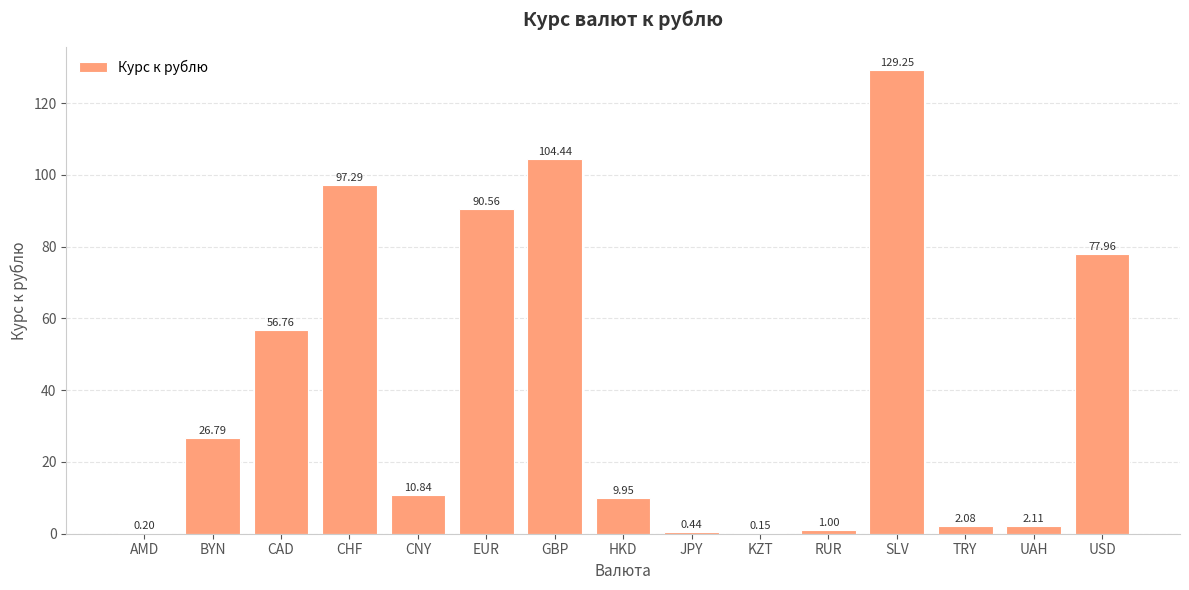

Where does the data first go above 10?

BYN